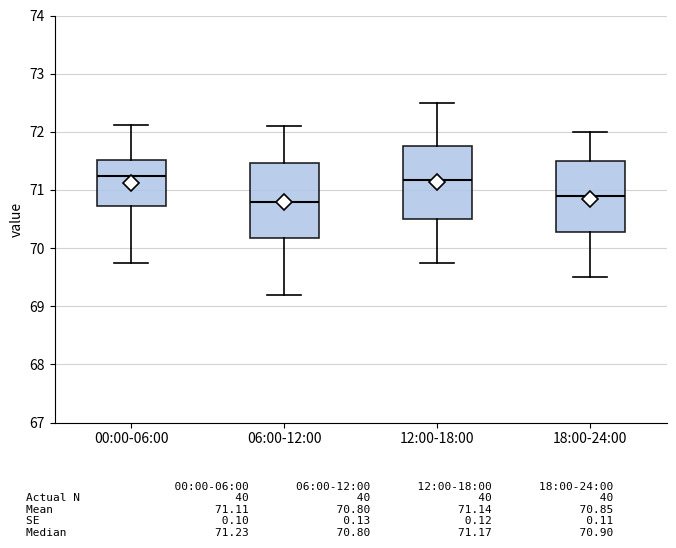

Reading left to right, read every box against the y-axis: the position of its median line, the range the box covers, and the ends of its whiskers. The values are not printed on the chart, so give them approximately, as read against the axis.

00:00-06:00: median 71.2, box 70.7 to 71.5, whiskers 69.8 to 72.1
06:00-12:00: median 70.8, box 70.2 to 71.5, whiskers 69.2 to 72.1
12:00-18:00: median 71.2, box 70.5 to 71.8, whiskers 69.8 to 72.5
18:00-24:00: median 70.9, box 70.3 to 71.5, whiskers 69.5 to 72.0